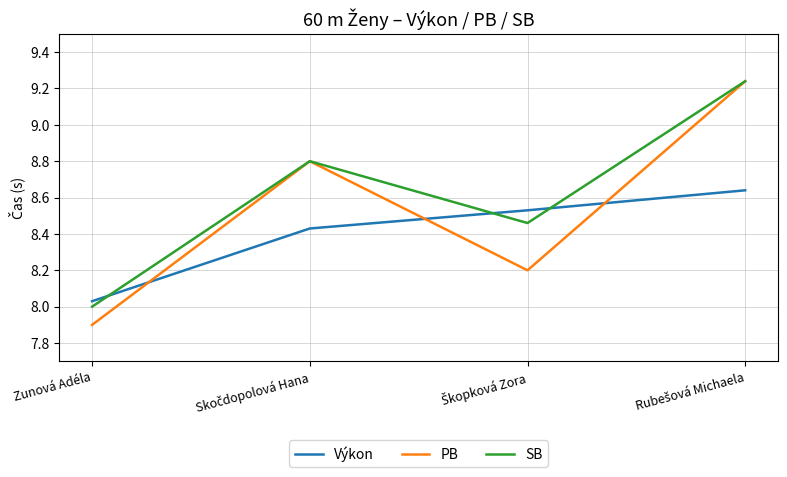

Which series has the widest spread of values?

PB